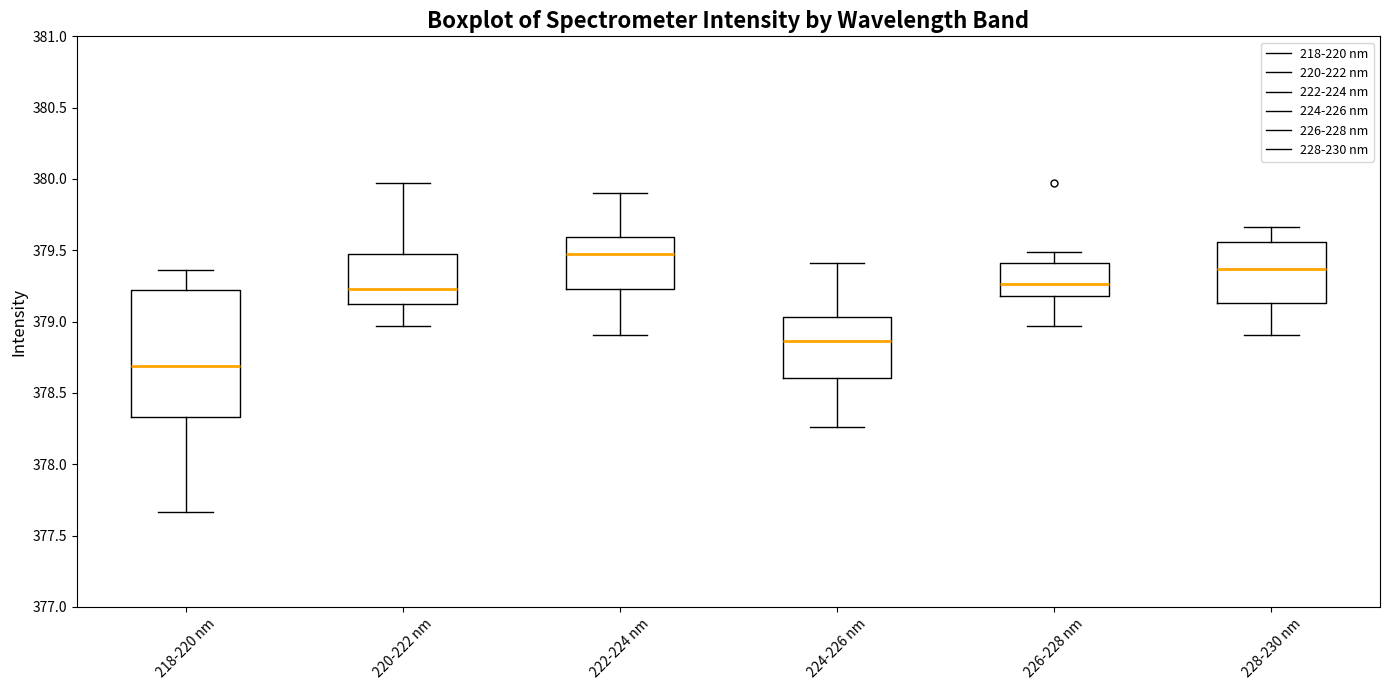

Which box has the highest median line?

222-224 nm